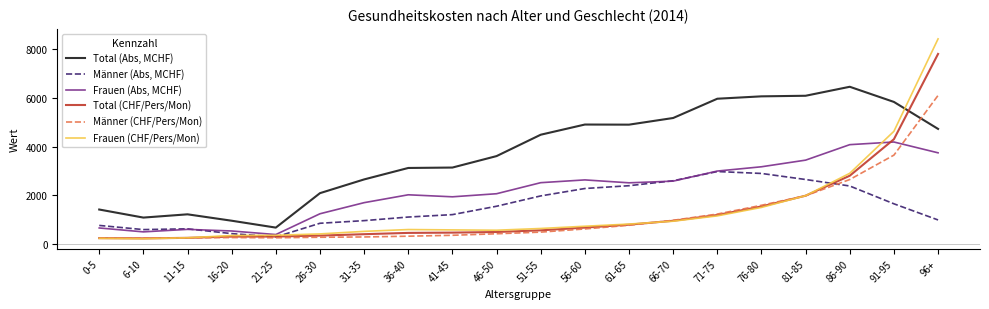

True or false: Männer (Abs, MCHF) and Total (Abs, MCHF) cross at least once.

False